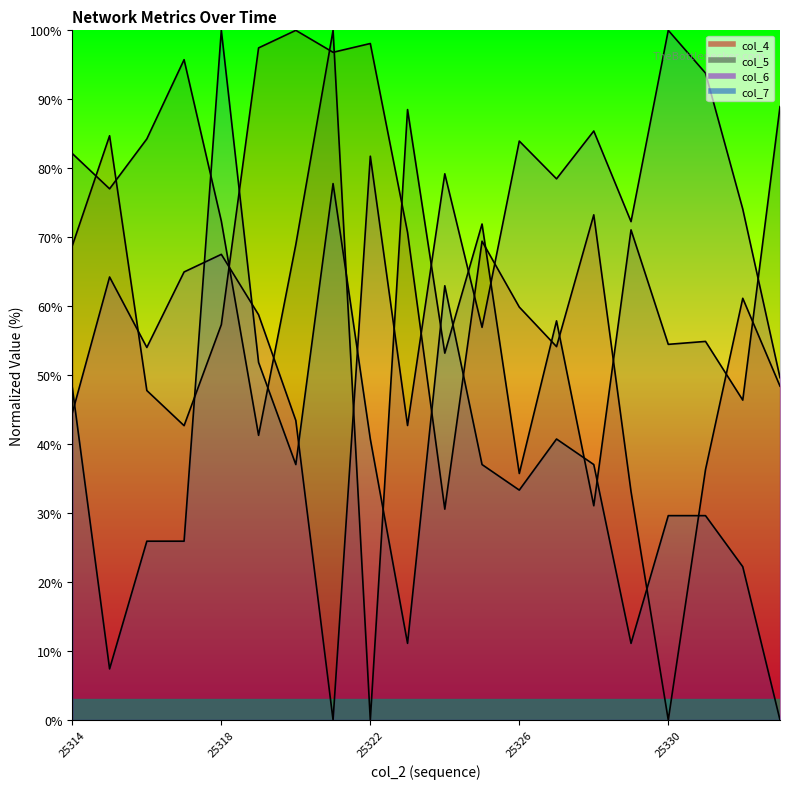

True or false: col_6 has a value of 72.3 at 25329.

True